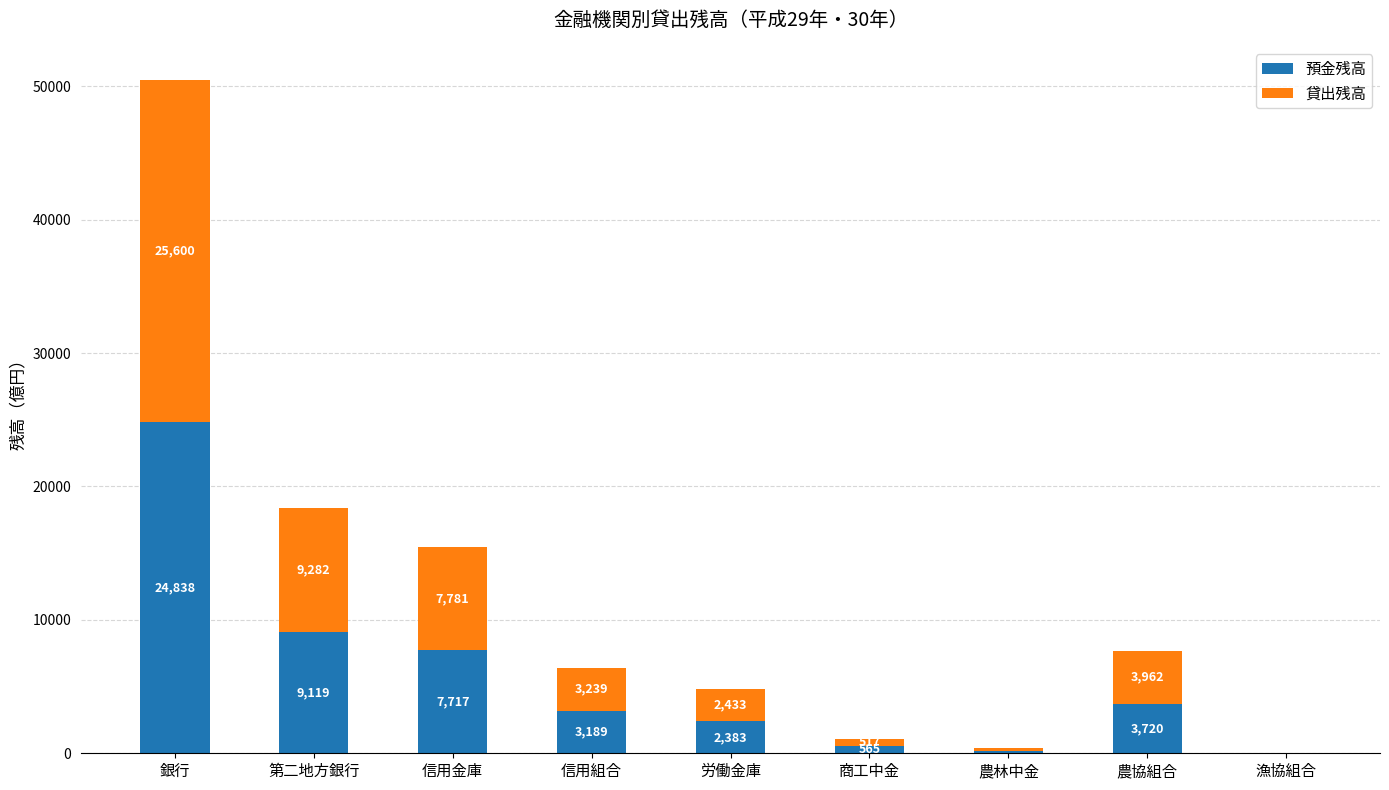

The value of 預金残高 at 第二地方銀行 is 4923. True or false?

False